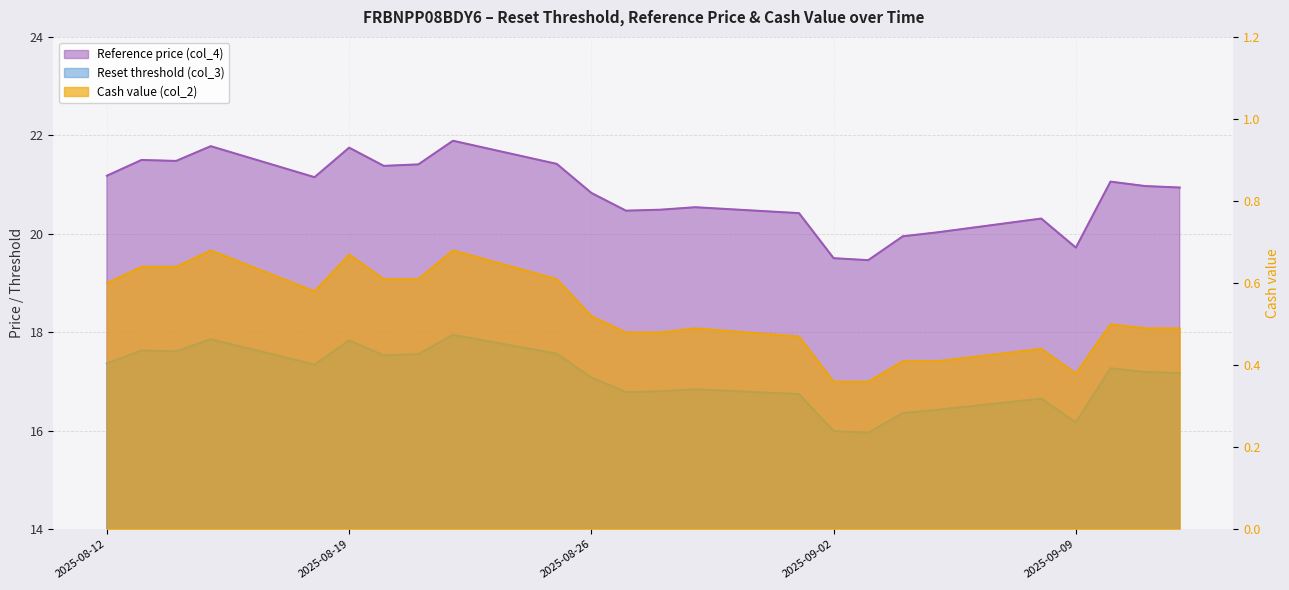

At 2025-09-02, list the series in order from largest to smallest.

Reference price (col_4), Reset threshold (col_3), Cash value (col_2)